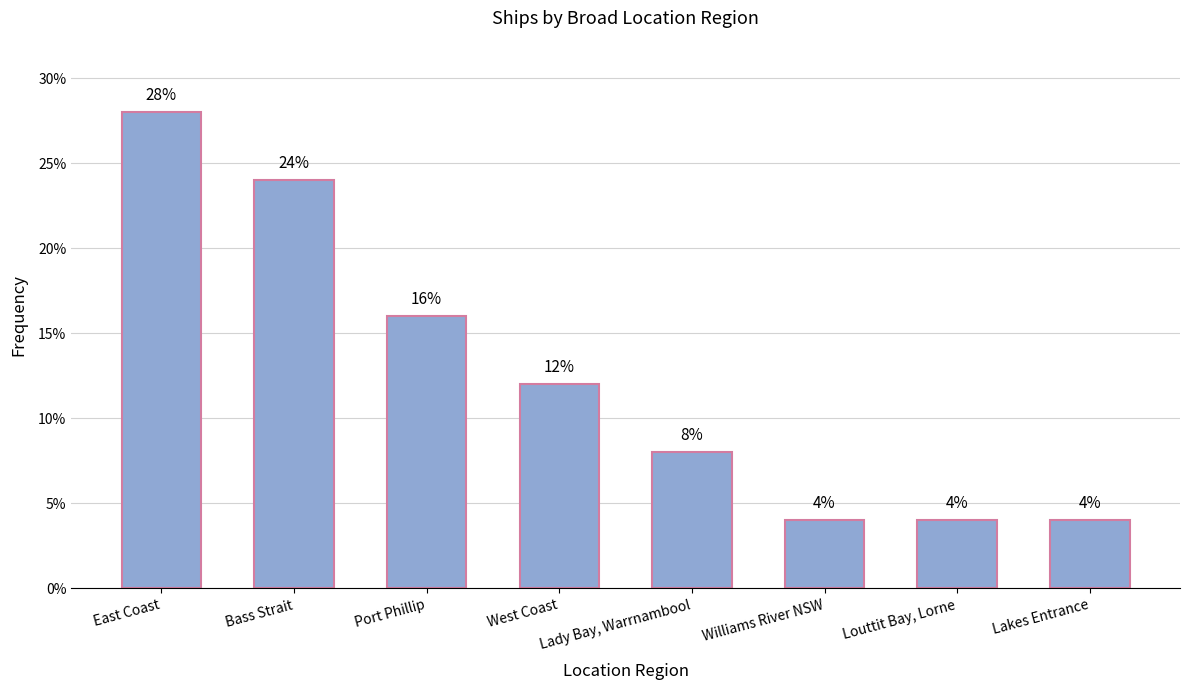

List the labels in order of value, smallest first.

Williams River NSW, Louttit Bay, Lorne, Lakes Entrance, Lady Bay, Warrnambool, West Coast, Port Phillip, Bass Strait, East Coast